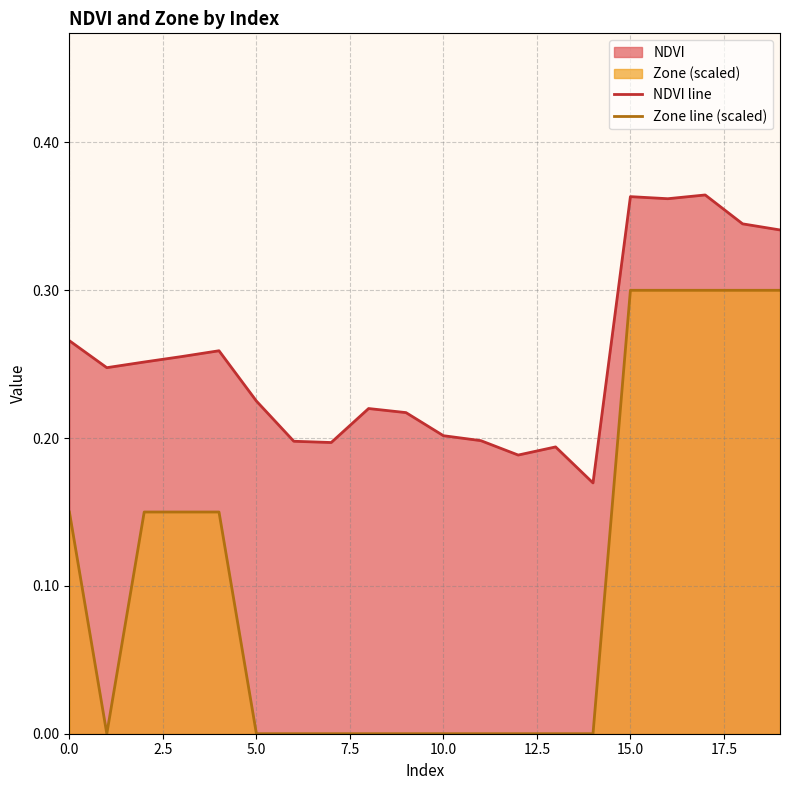

What is the minimum value for NDVI line?

0.2